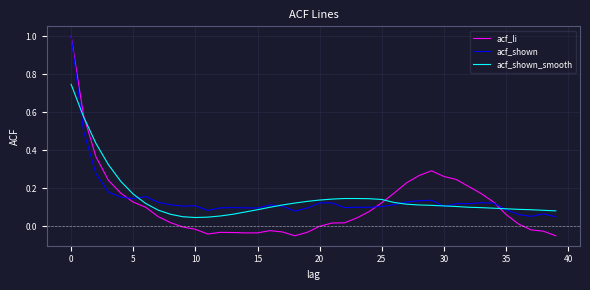

Which series has the widest spread of values?

acf_li